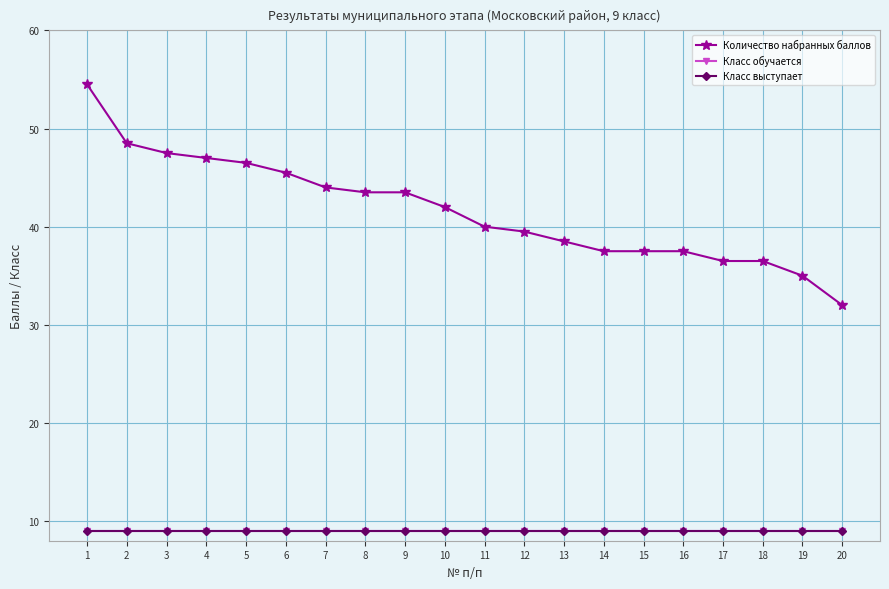

Does the chart have visible grid lines?

Yes